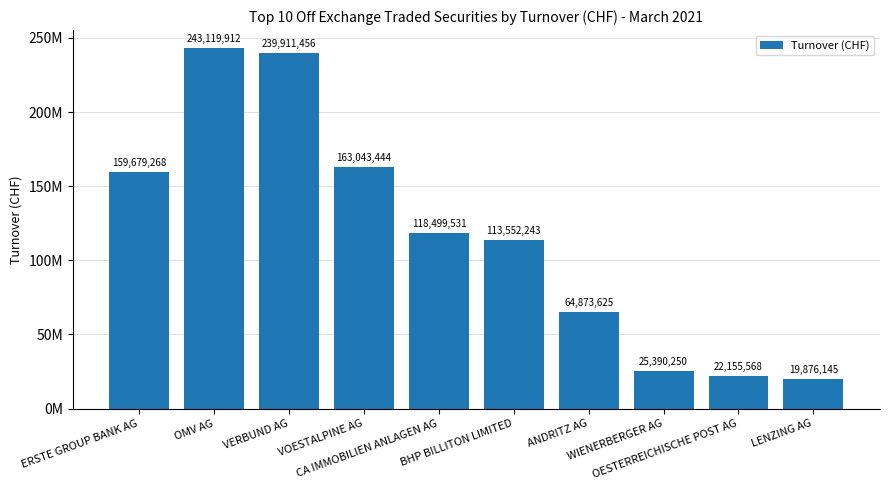

Which label corresponds to the largest value in the chart?

OMV AG